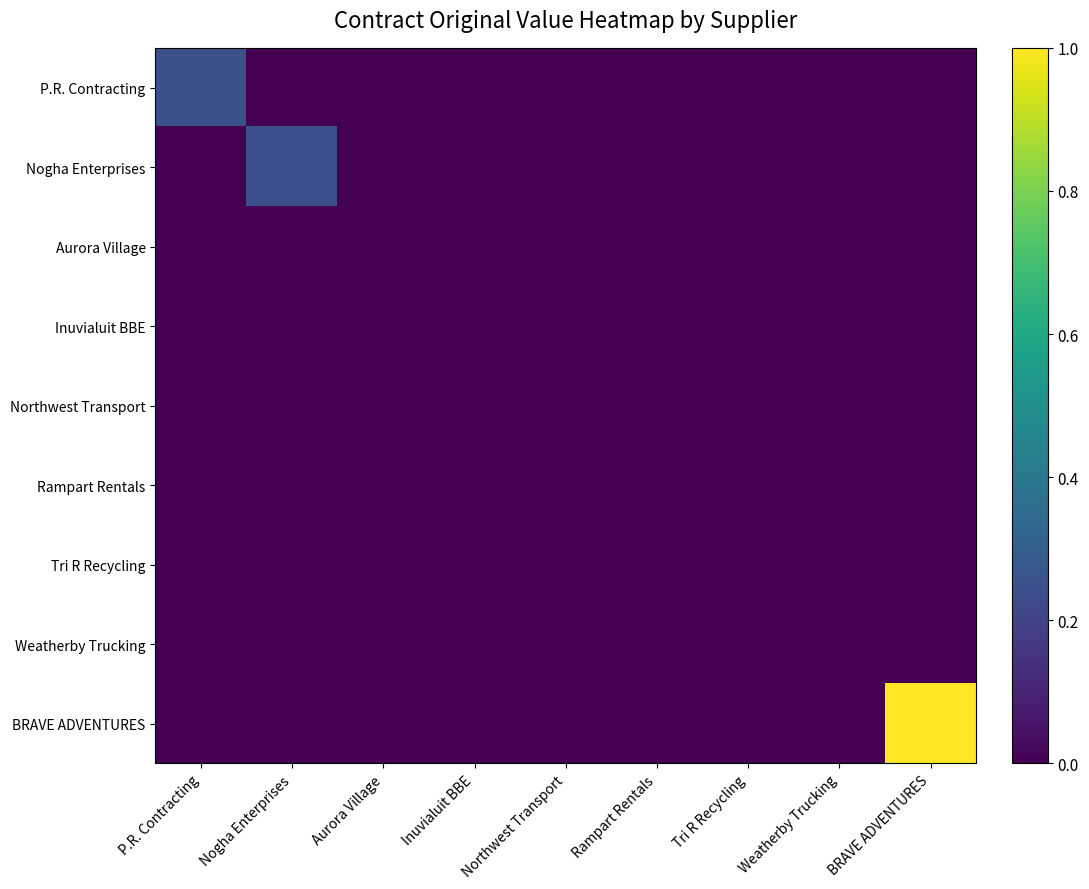

What is the greatest value displayed?

1.0